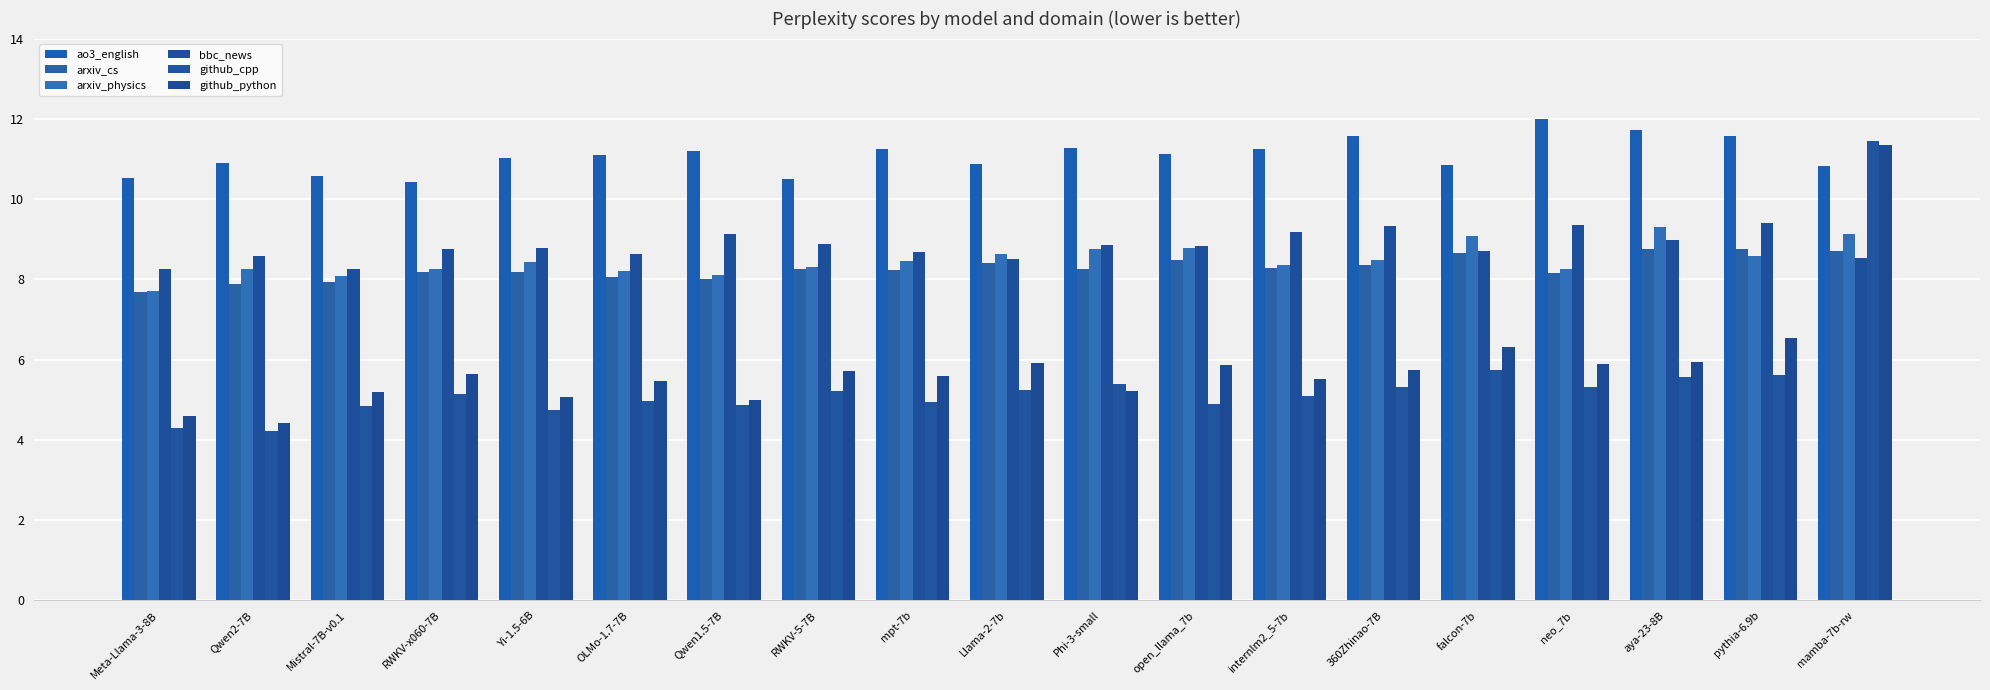

What is the sum of the arxiv_cs values at Qwen2-7B and Phi-3-small?

16.1